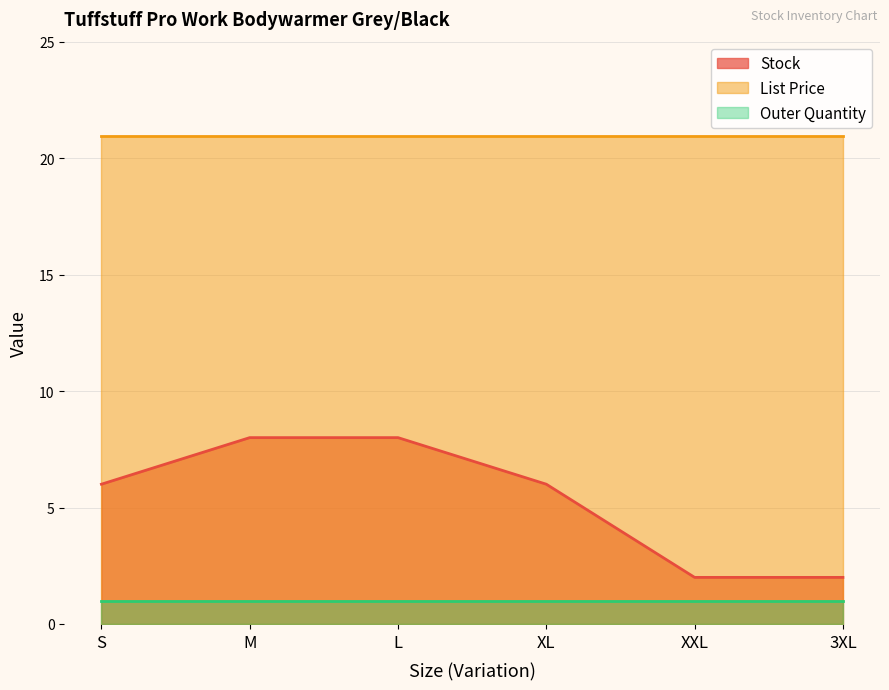

Which series has the widest spread of values?

Stock